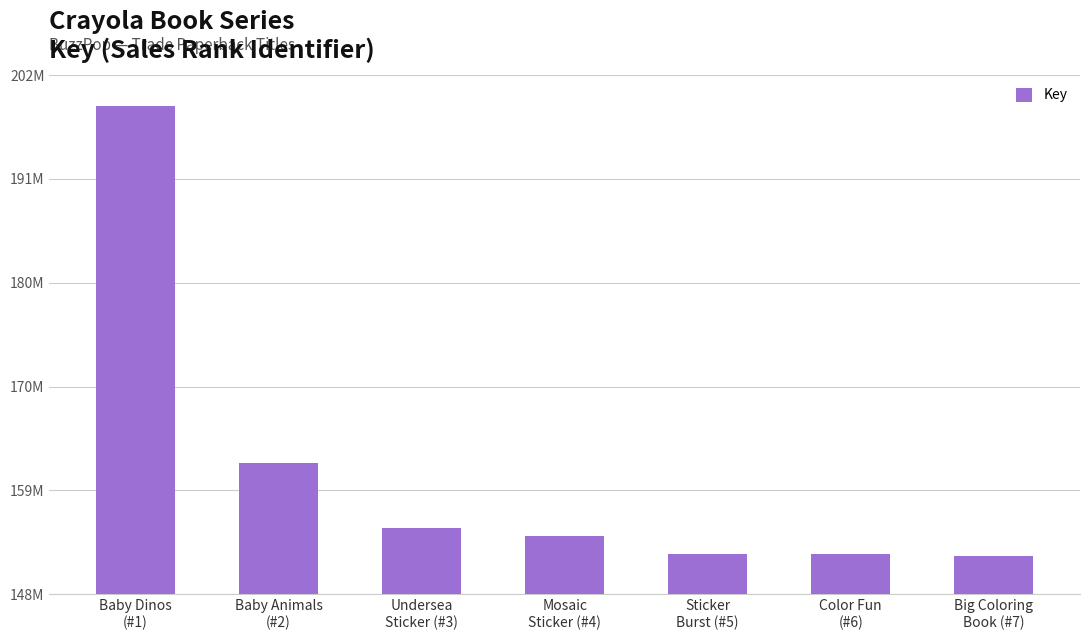

What is the ratio of the value at Color Fun
(#6) to the value at Mosaic
Sticker (#4)?

1.0